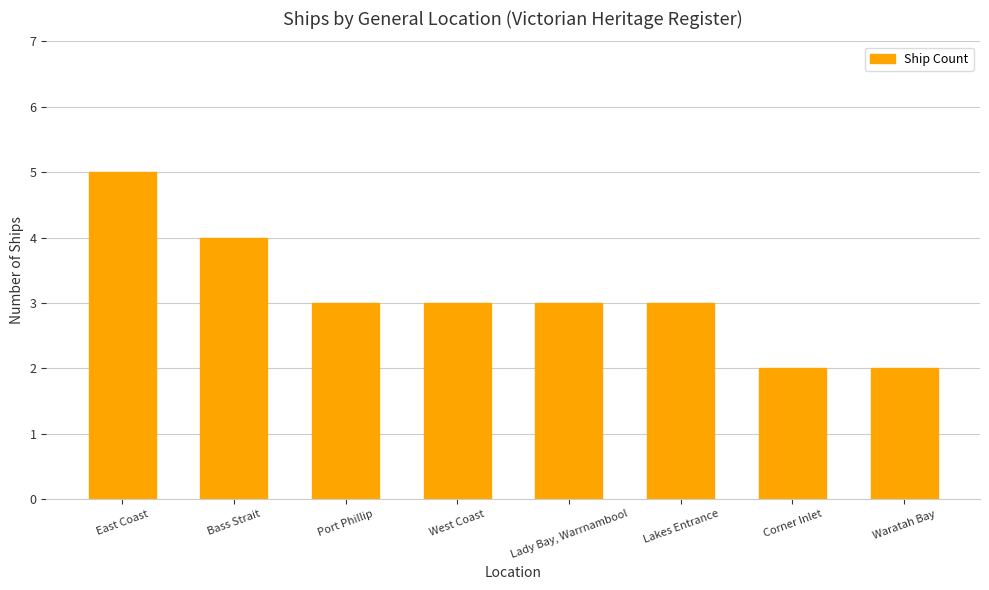

Which label corresponds to the largest value in the chart?

East Coast